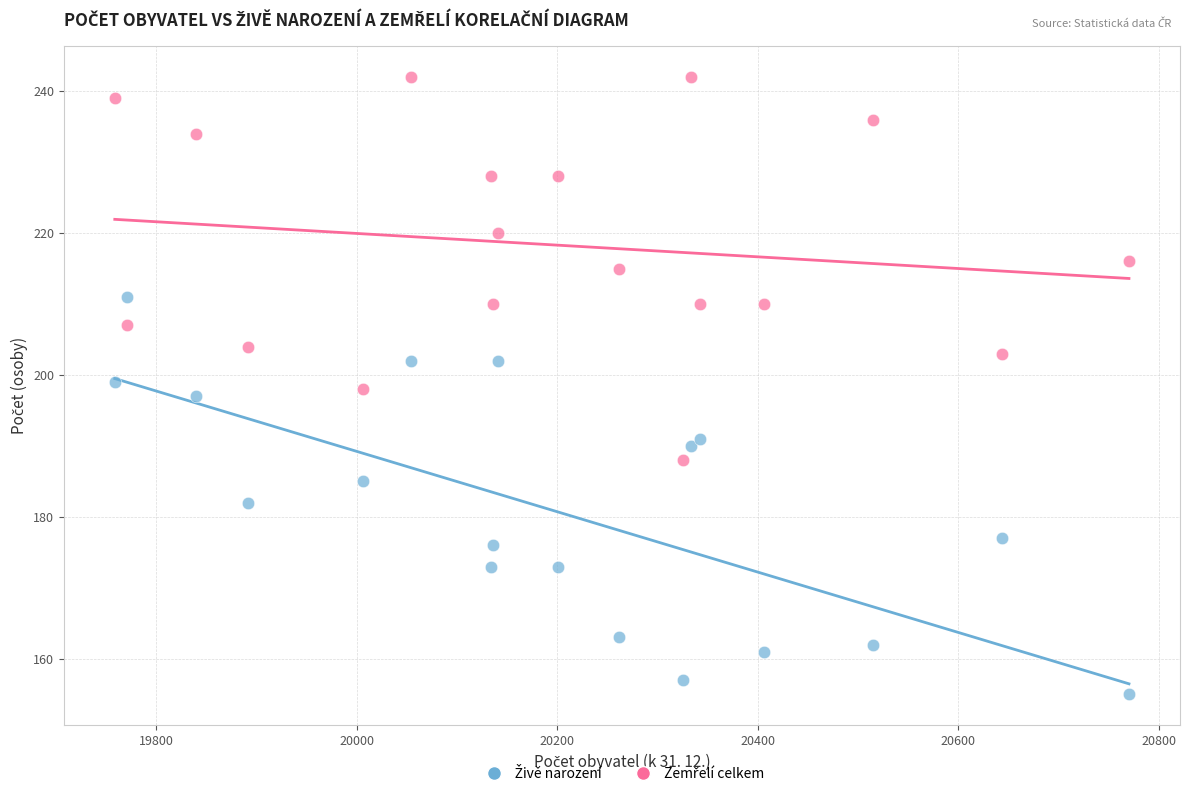

Across all data points, what is the range of X values (max minus min)?

1011